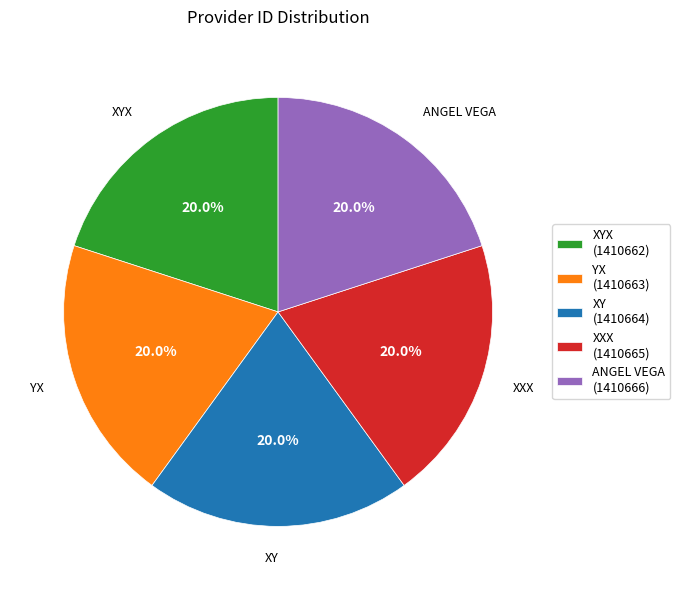

What is the ratio of the value at ANGEL VEGA to the value at XYX?

1.0